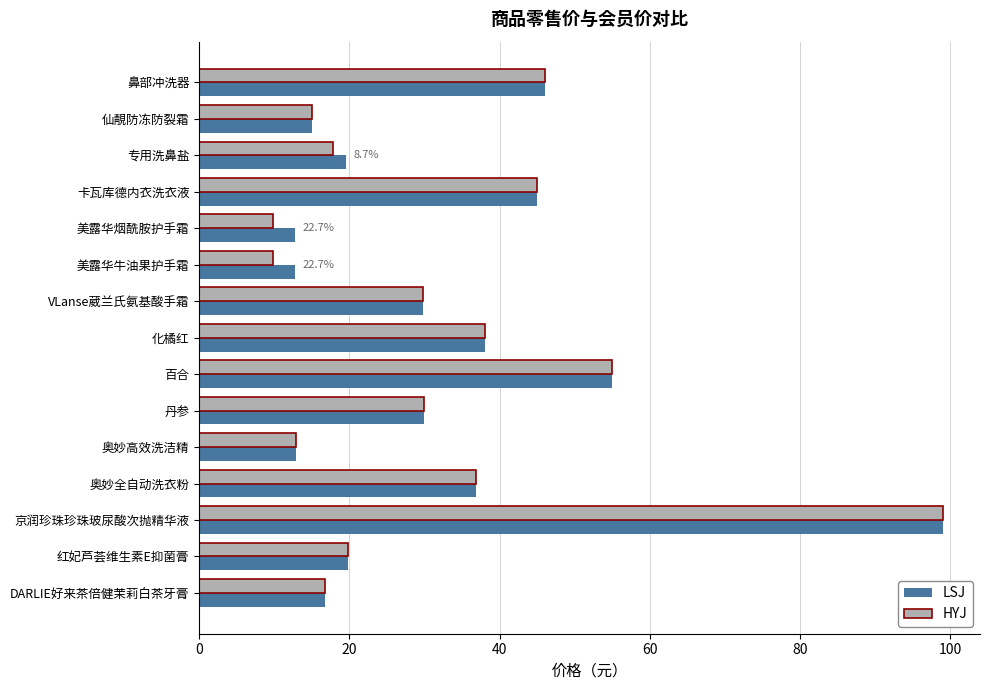

What is the difference between the maximum and second lowest values in the LSJ series?

86.2